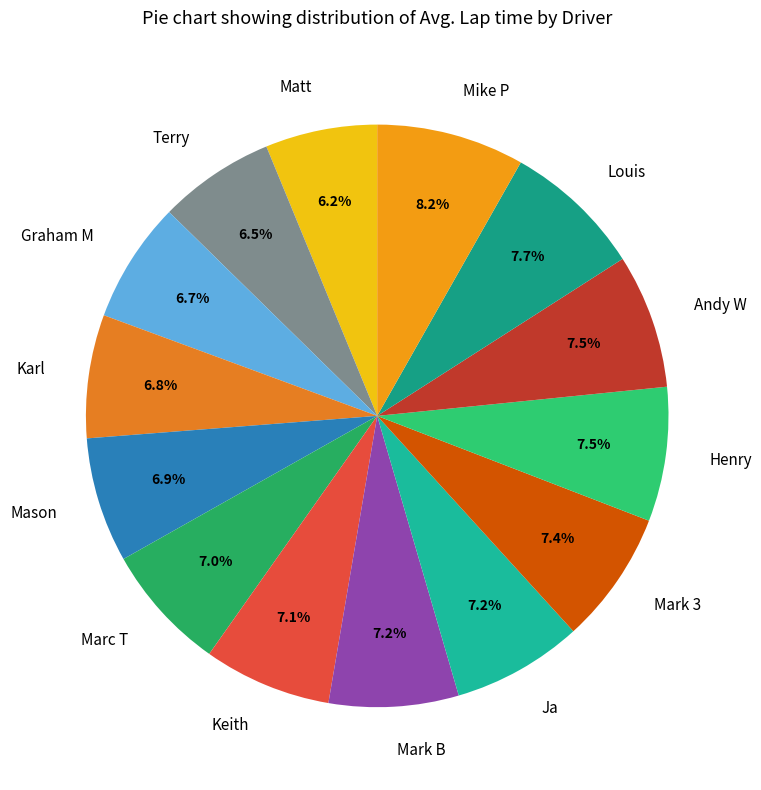

To the nearest percent, what is the combined percentage of Mark 3 and Mike P?

16%